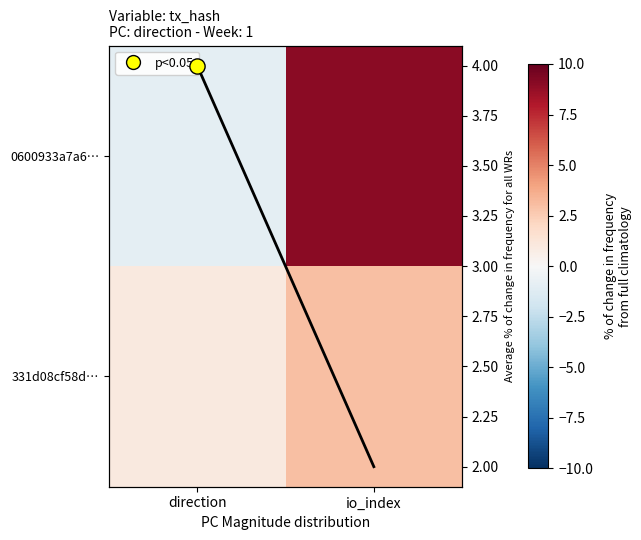

Which series has the widest spread of values?

0600933a7a6…